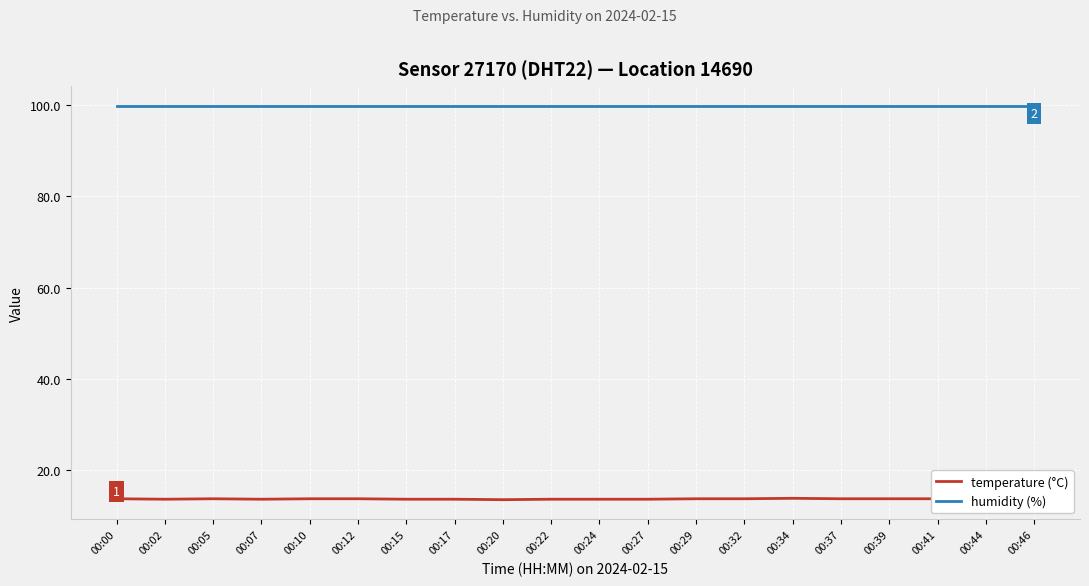

True or false: humidity (%) has more than 1 points higher than both neighbors.

False